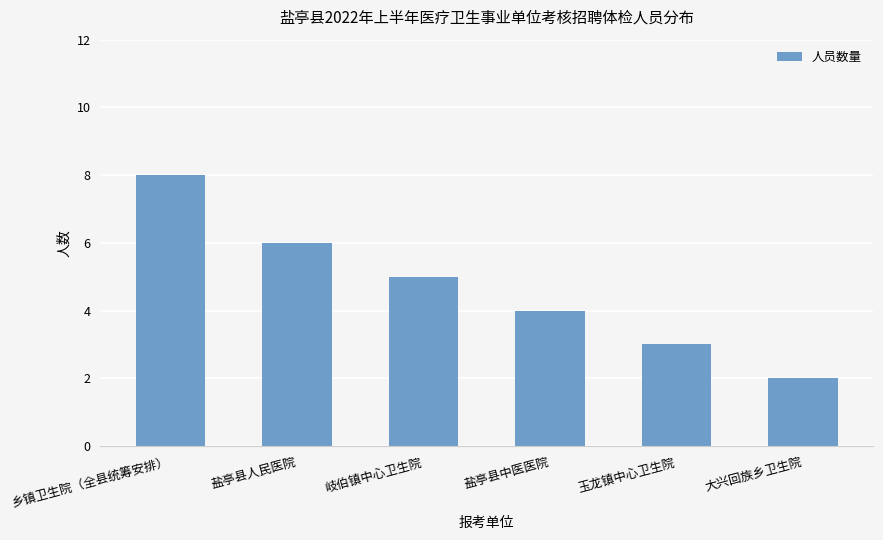

At which category does the chart reach its minimum across all series?

大兴回族乡卫生院